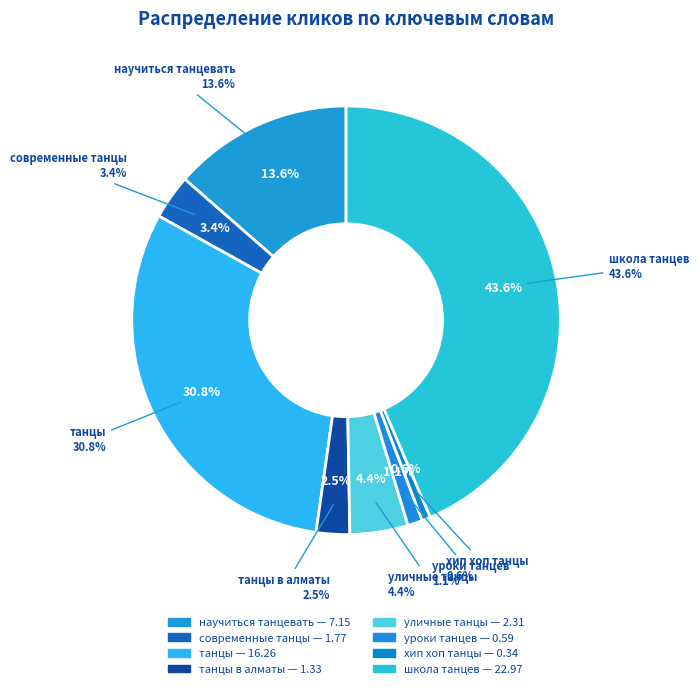

The танцы slice represents 31% of the pie. True or false?

True